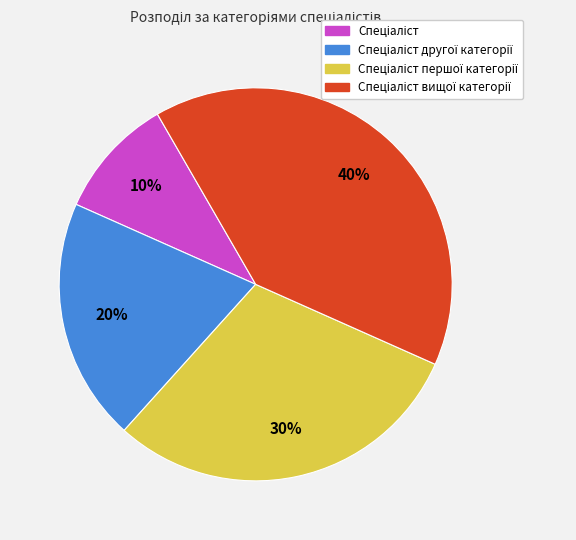

To the nearest percent, what is the difference between the largest and smallest slice percentages?

30%